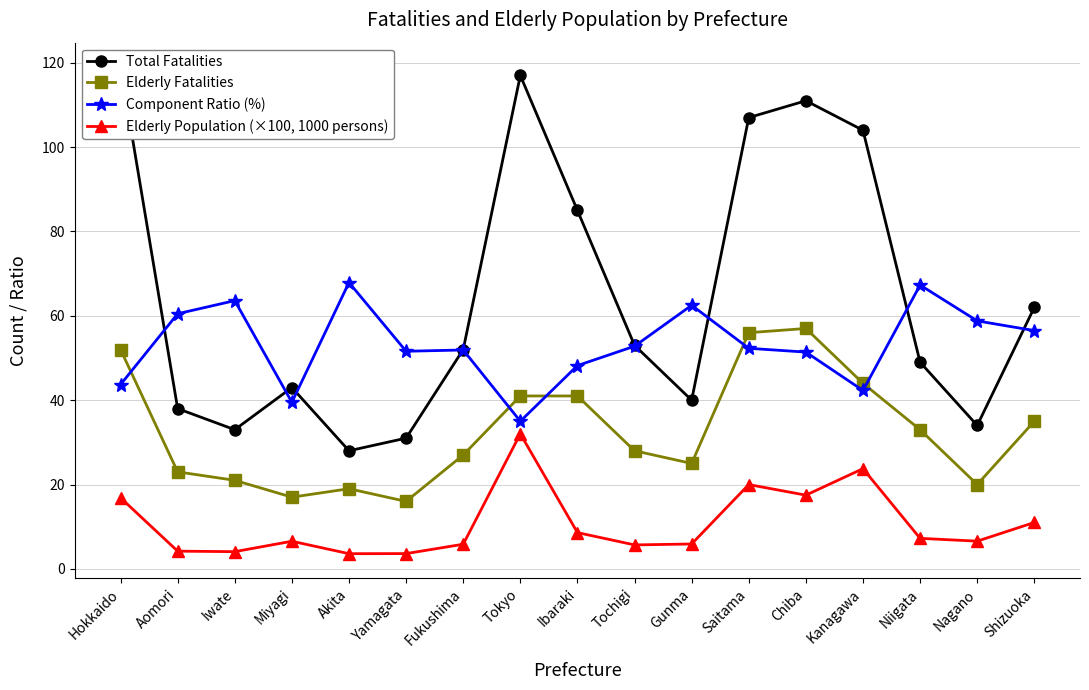

Which series changed the most between Ibaraki and Saitama?

Total Fatalities